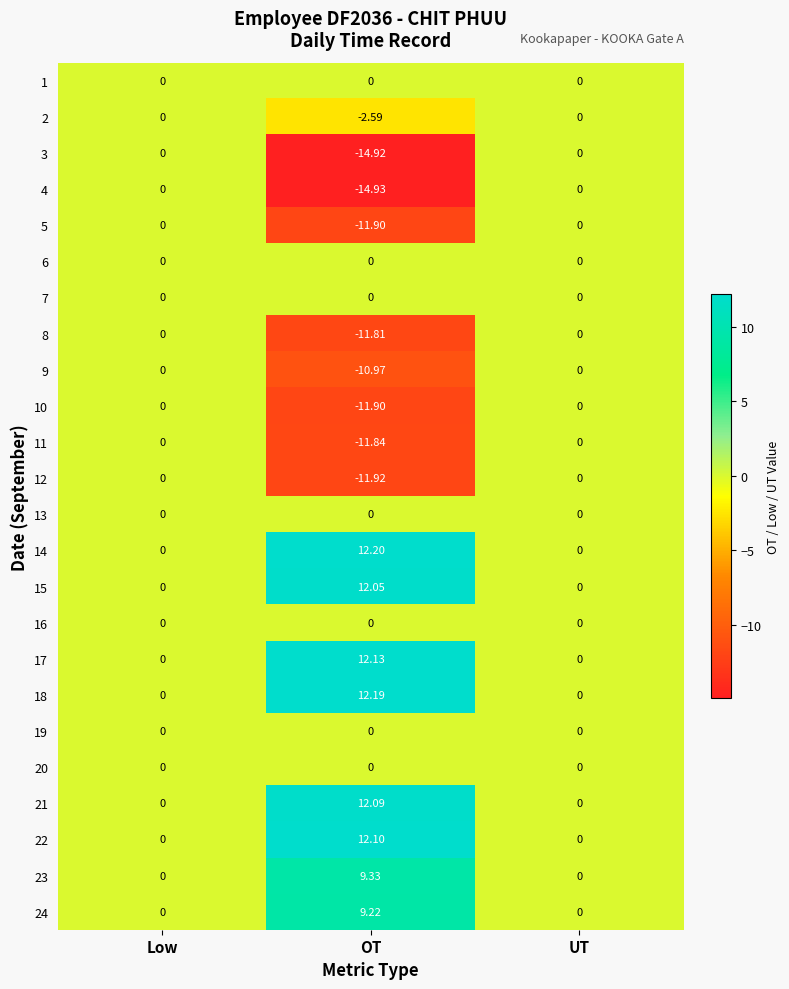

Count the number of categories in the chart.

3